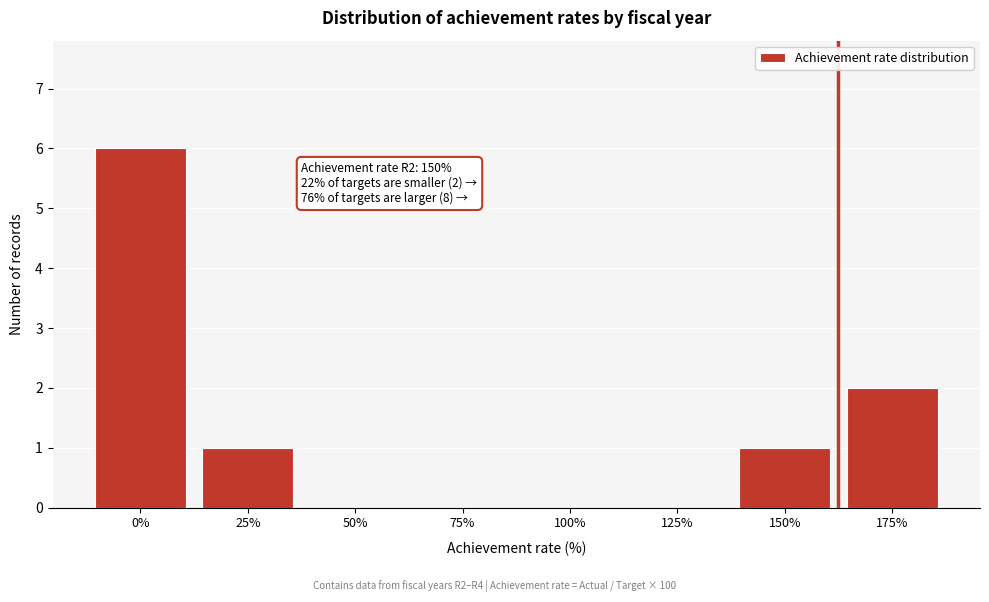

Reading left to right, what are all the values shown in this chart?

0%=6	25%=1	50%=0	75%=0	100%=0	125%=0	150%=1	175%=2